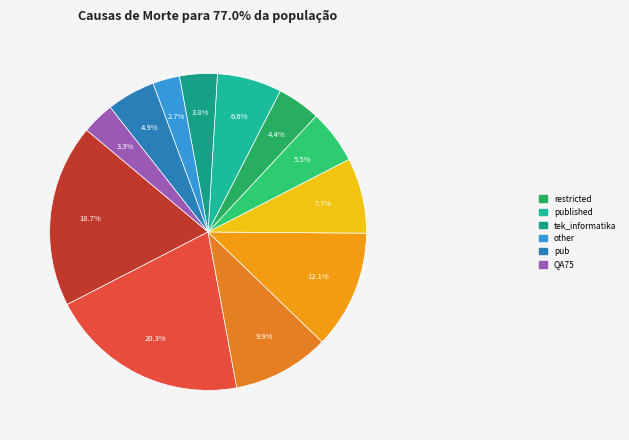

To the nearest percent, what is the difference between the largest and smallest slice percentages?

18%